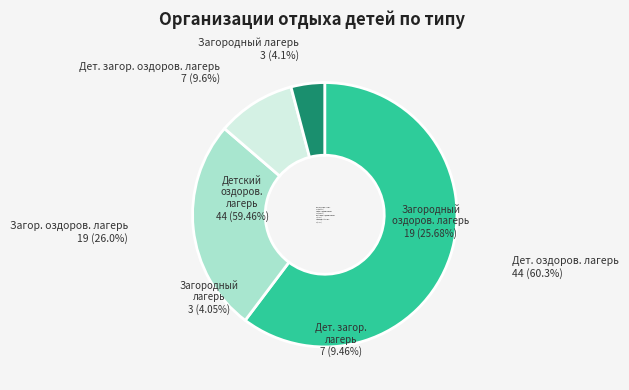

What is the ratio of the value at Загор. оздоров. лагерь to the value at Дет. загор. оздоров. лагерь?

2.7